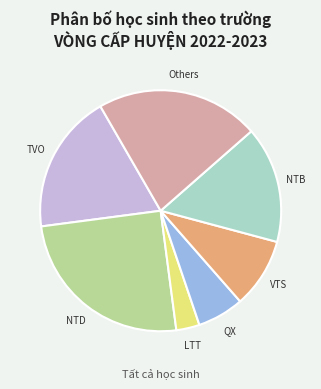

How many segments does this pie chart have?

7